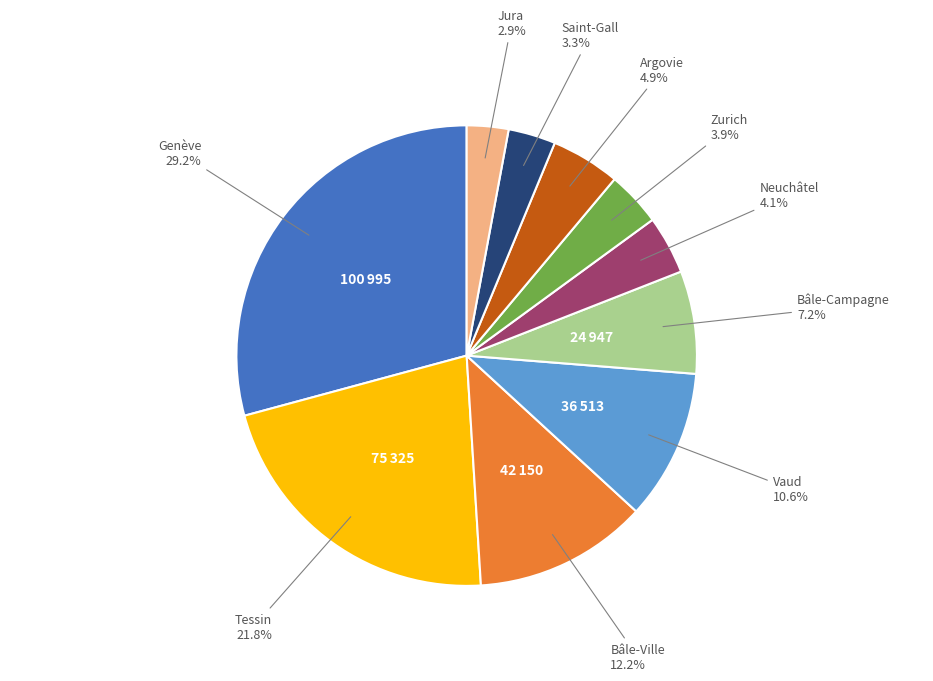

Is there any slice that represents more than half of the pie?

No